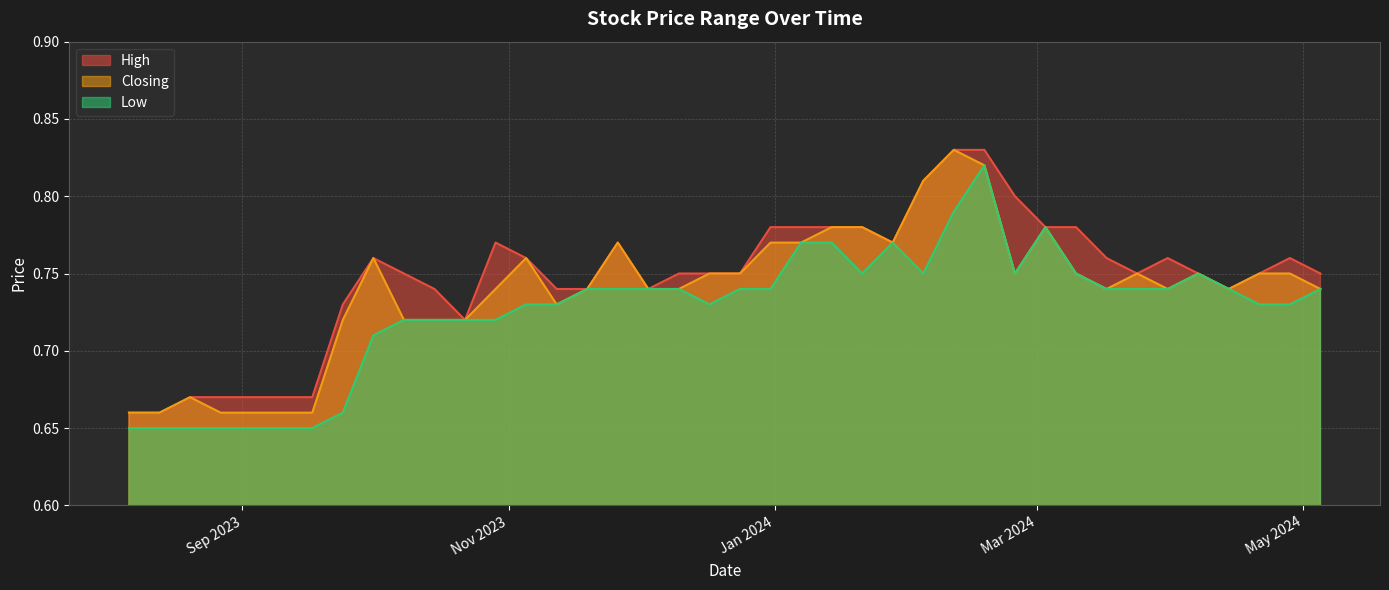

What is the sum of the High values at 10/03/2024 and 07/01/2024?

1.6